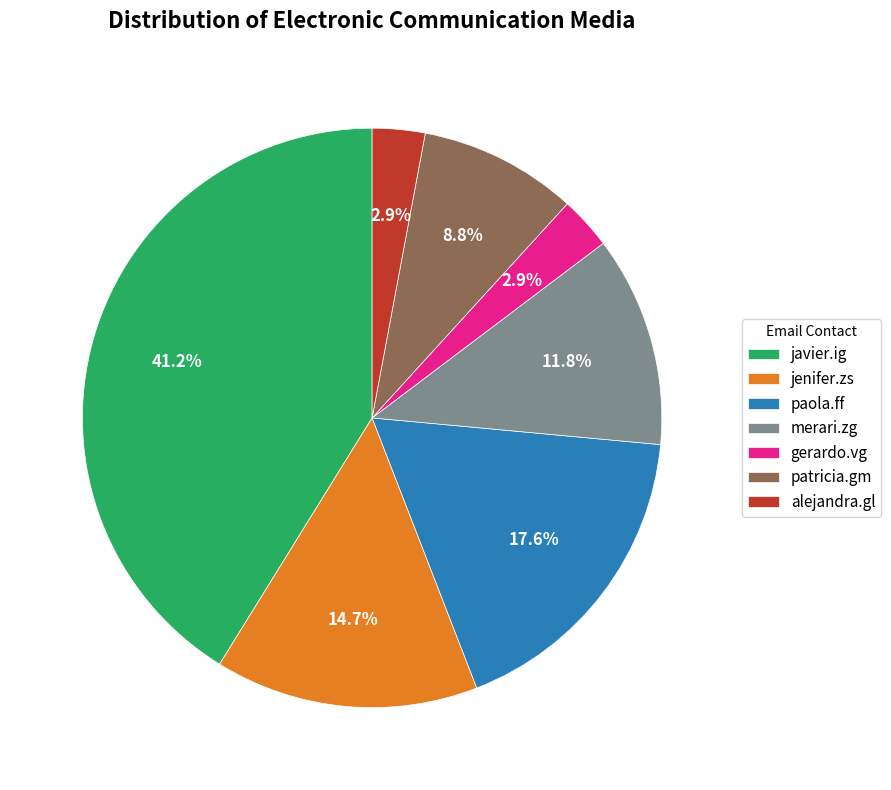

What is the largest slice in the pie chart?

javier.ig